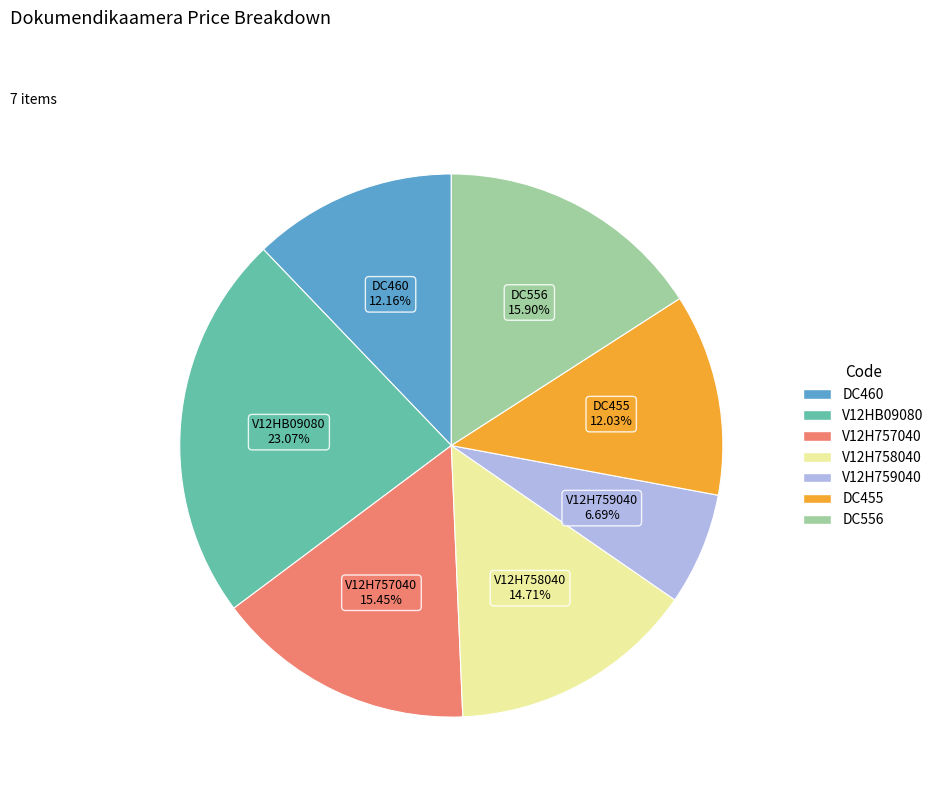

To the nearest percent, what is the combined percentage of V12H757040 and DC460?

28%